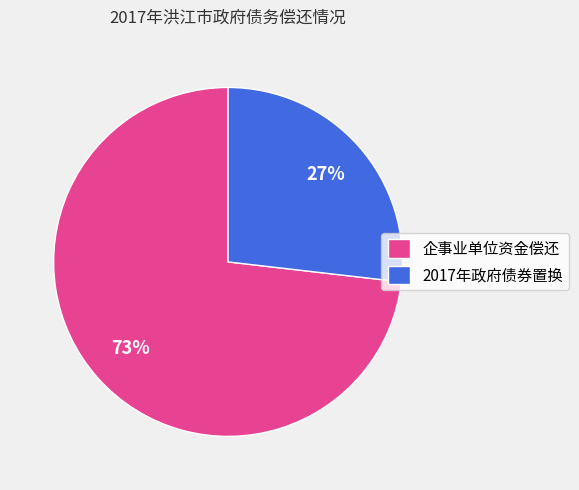

Do 企事业单位资金偿还 and 2017年政府债券置换 together represent more than half of the pie?

Yes